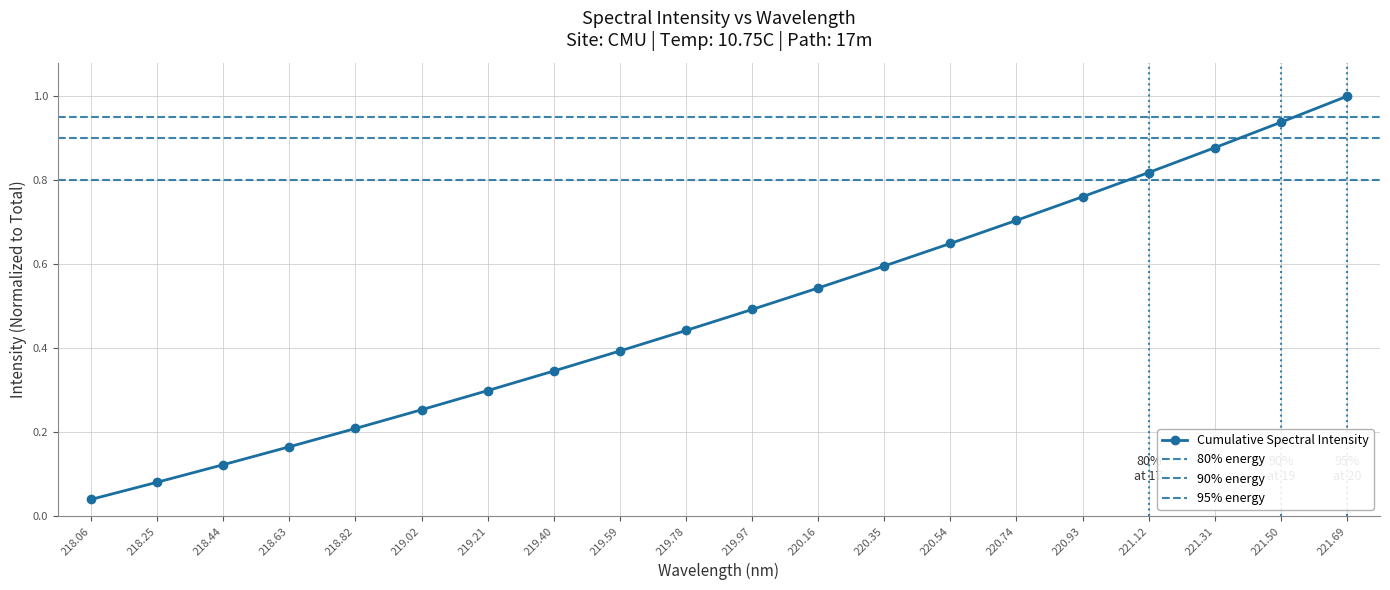

What is the sum of all values?

9.7